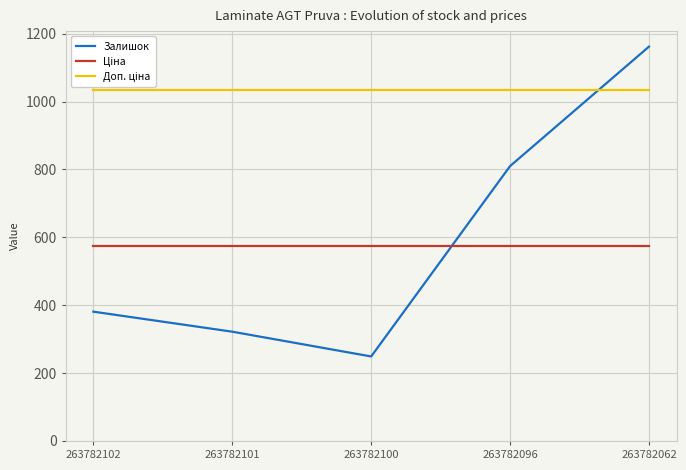

What is the highest value of the Залишок series?

1162.0